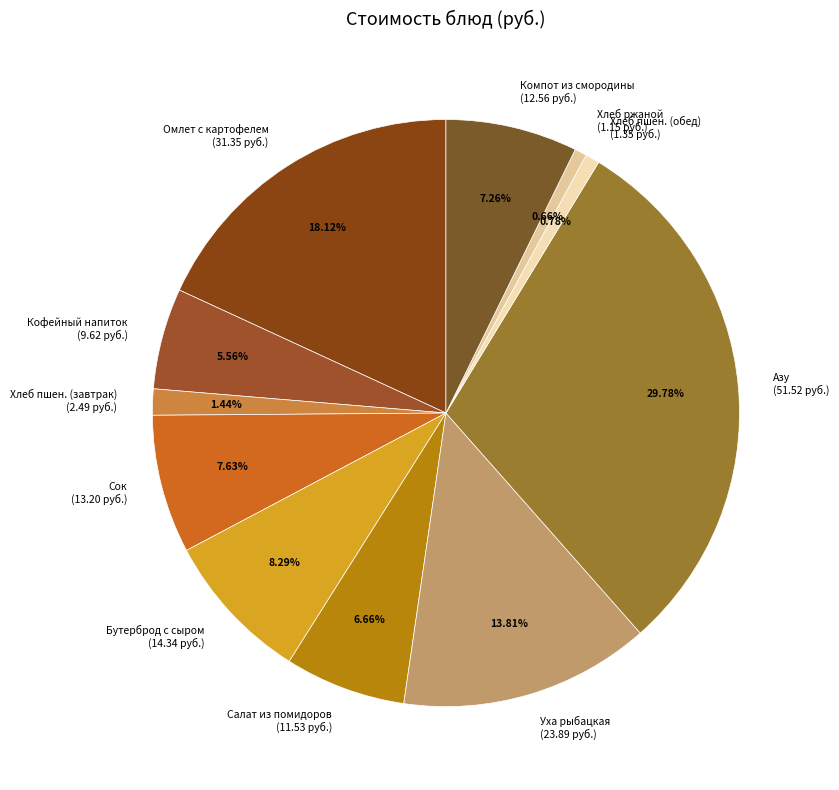

Is there any slice that represents more than half of the pie?

No